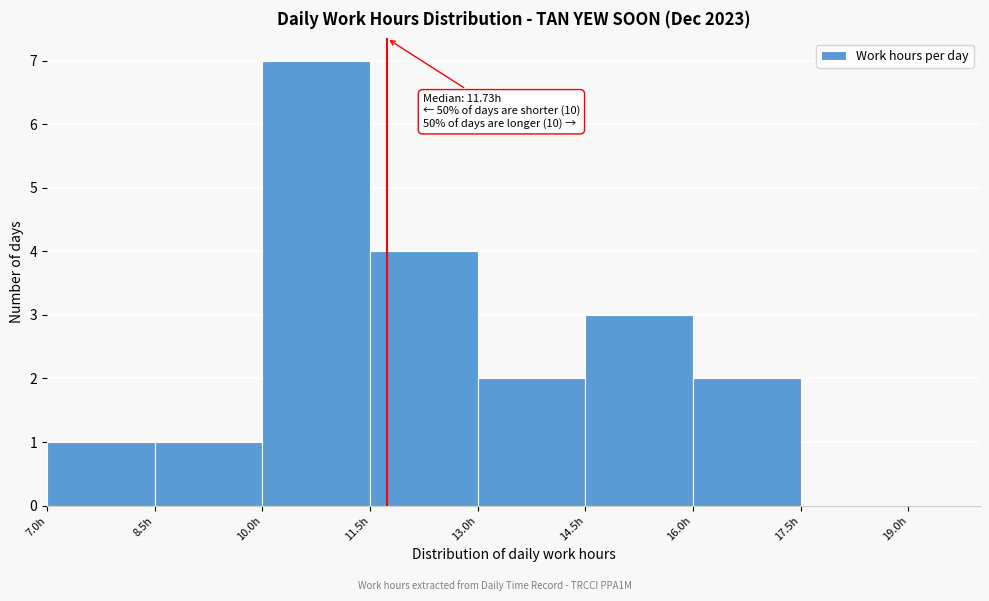

Which range on the x-axis has the tallest bar?

10.0 to 11.5